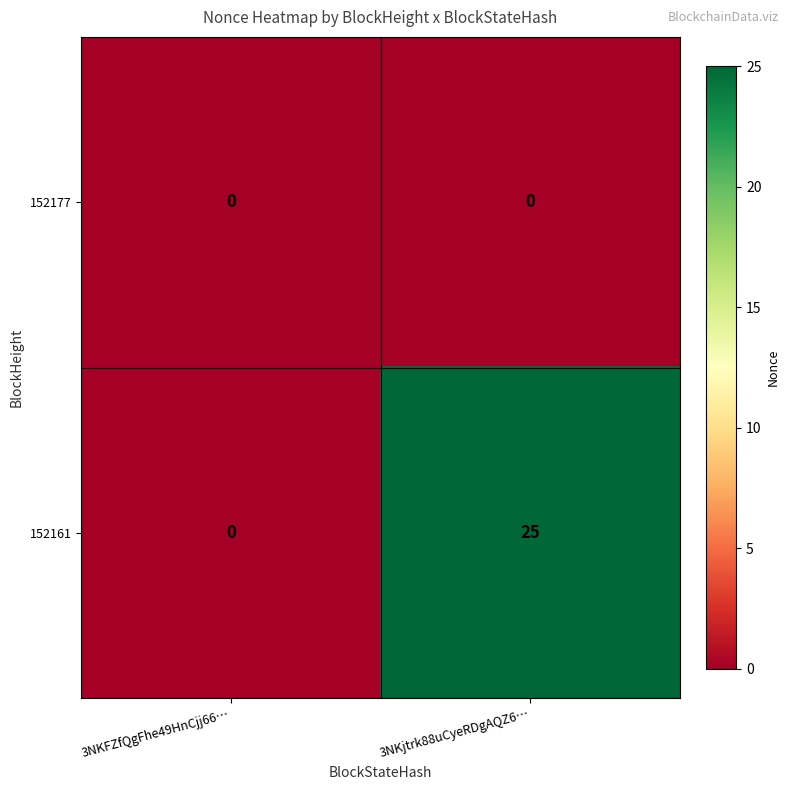

Which label corresponds to the largest value in the chart?

3NKjtrk88uCyeRDgAQZ6…